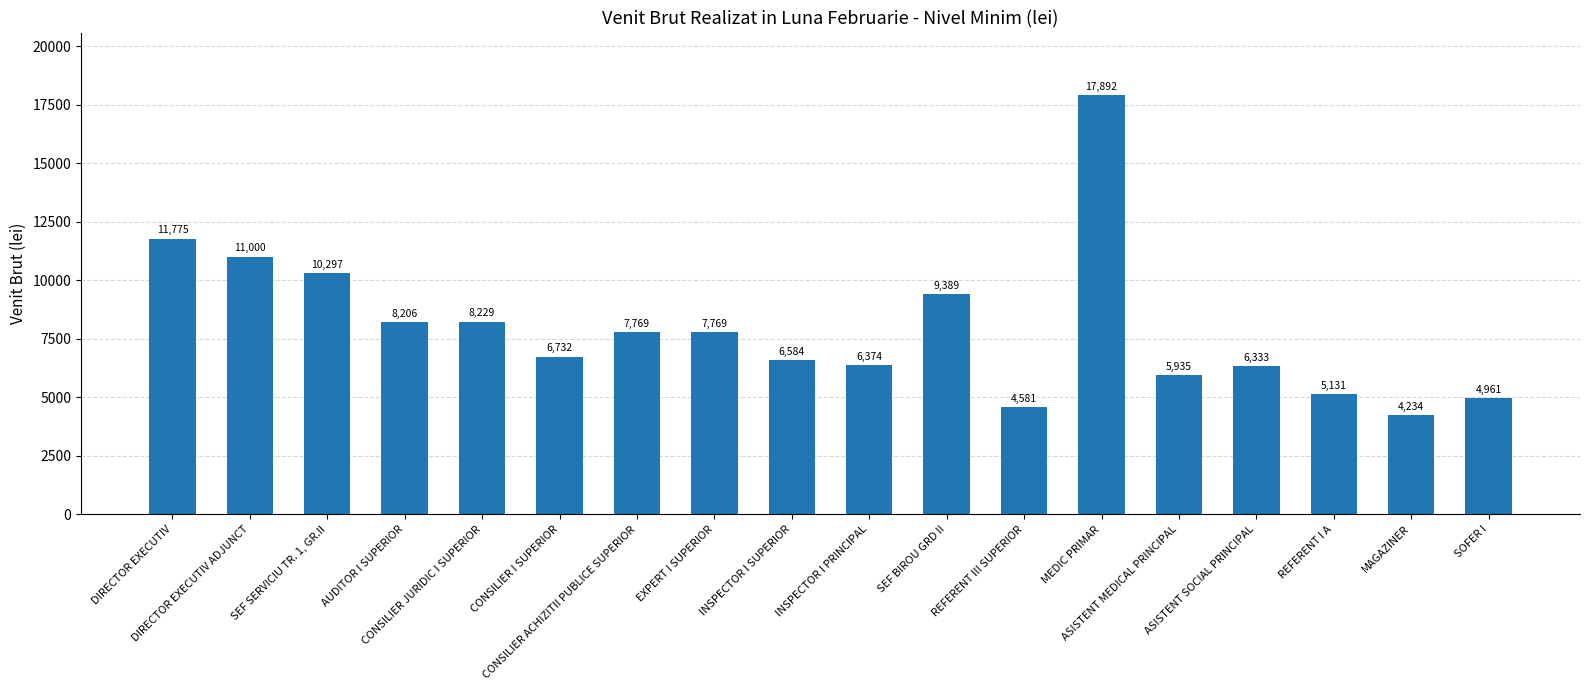

Reading left to right, transcribe all the data shown in this chart.

11775	11000	10297	8206	8229	6732	7769	7769	6584	6374	9389	4581	17892	5935	6333	5131	4234	4961